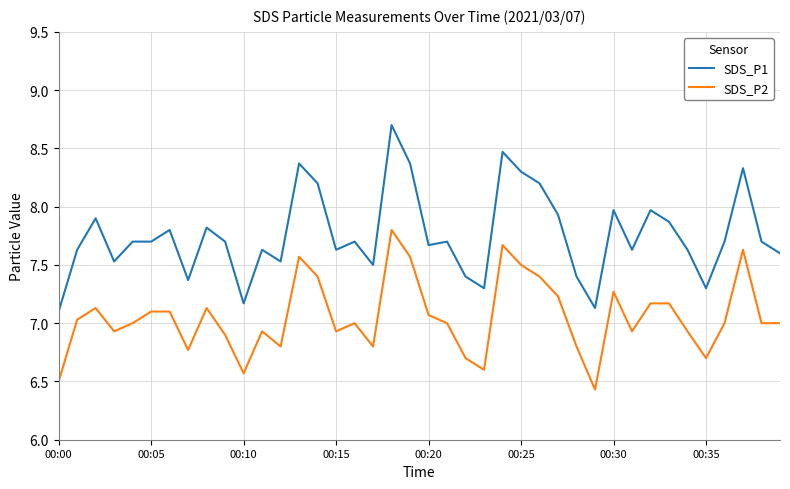

What is the maximum value for SDS_P2?

7.8